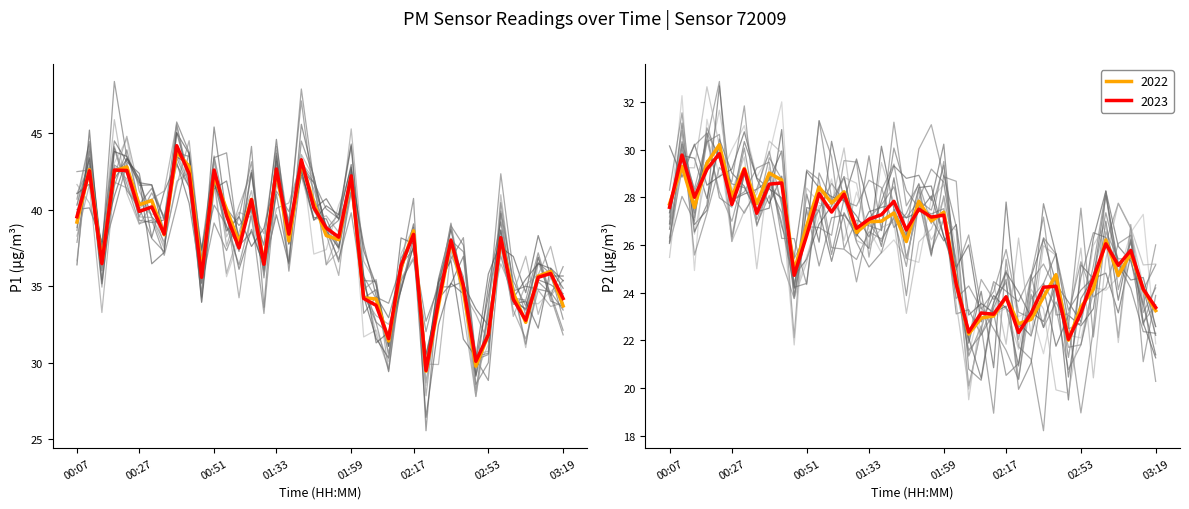

How many interior local valleys does the P2 series have?

13